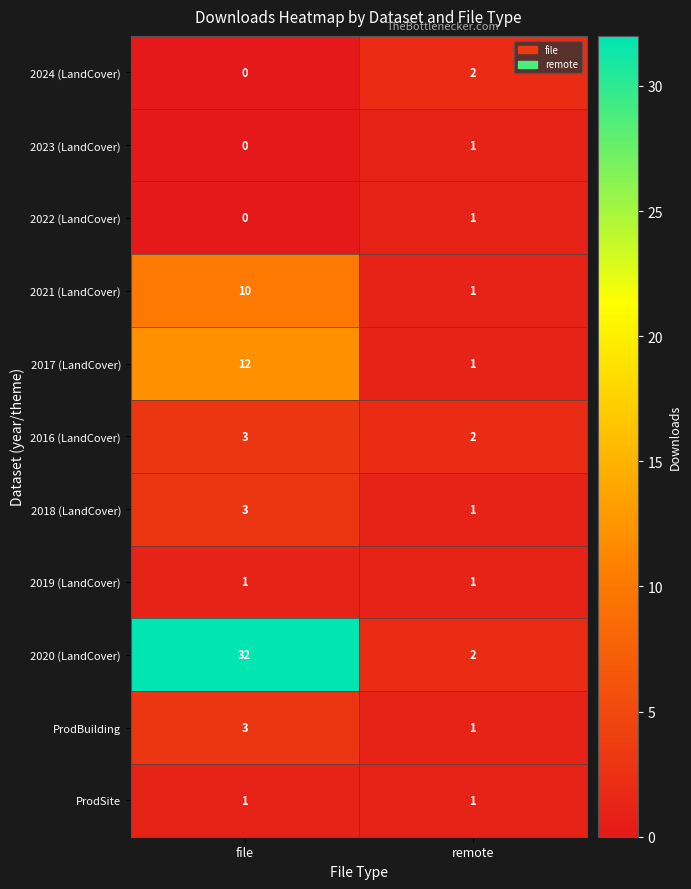

List the labels in order of 2018 (LandCover) value, smallest first.

remote, file